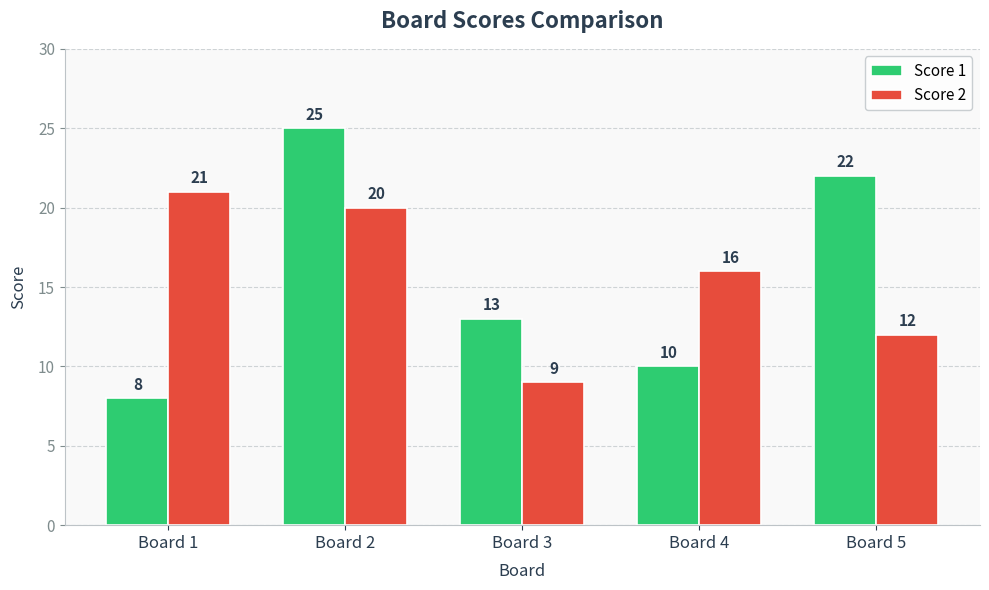

What is the value of the Score 1 bar at the 5th from the left?

22